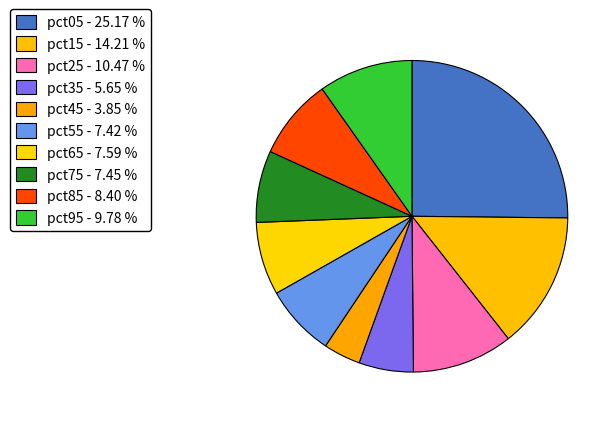

Rank the categories by value from lowest to highest.

pct45, pct35, pct55, pct75, pct65, pct85, pct95, pct25, pct15, pct05